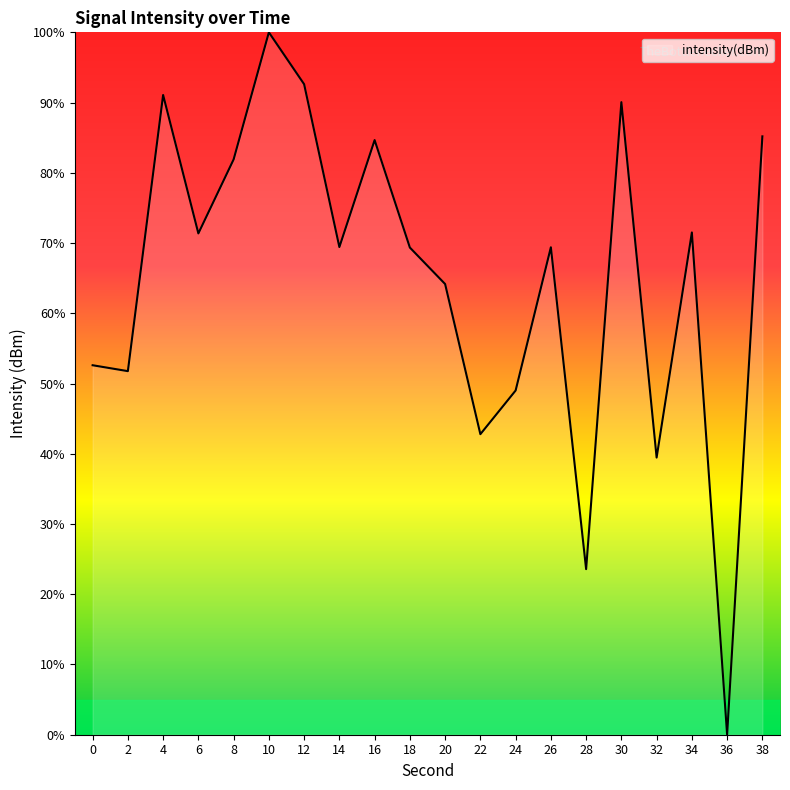

What is the sum of the values at 2 and 18?

121.1